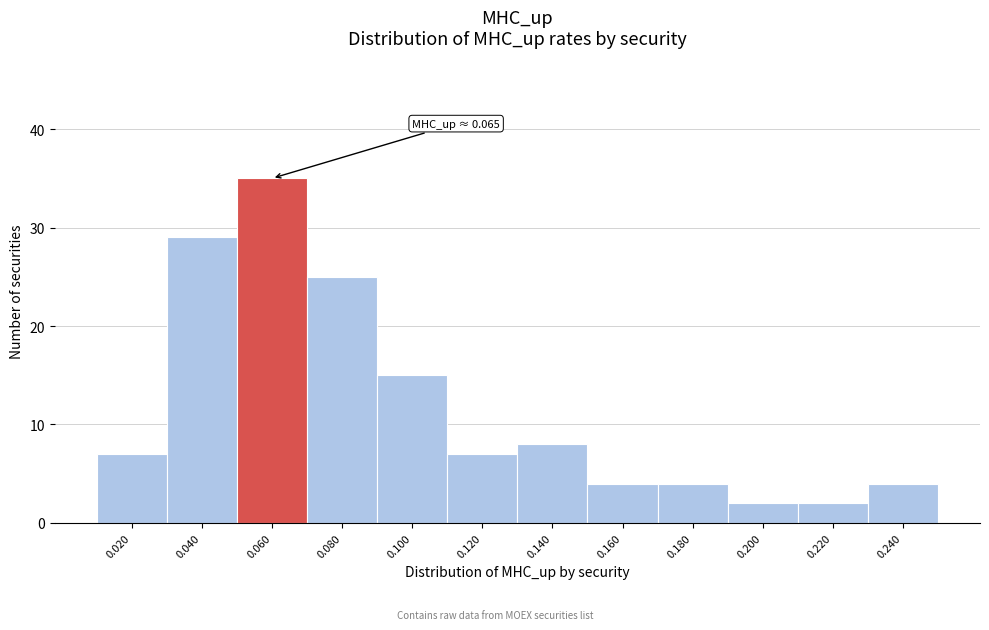

Reading left to right, transcribe all the data shown in this chart.

0.020=7	0.040=29	0.060=35	0.080=25	0.100=15	0.120=7	0.140=8	0.160=4	0.180=4	0.200=2	0.220=2	0.240=4